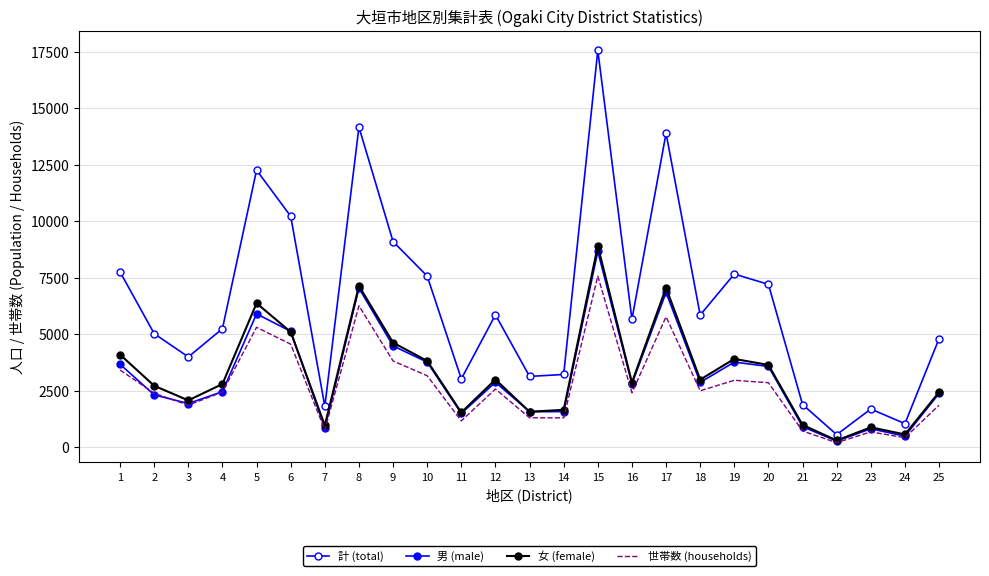

What is the greatest value displayed?

17551